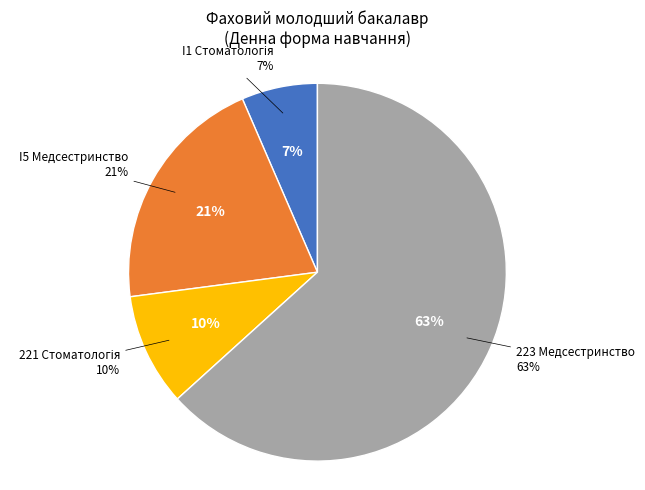

Is it true that I1 Стоматологія is 7% of the pie?

True